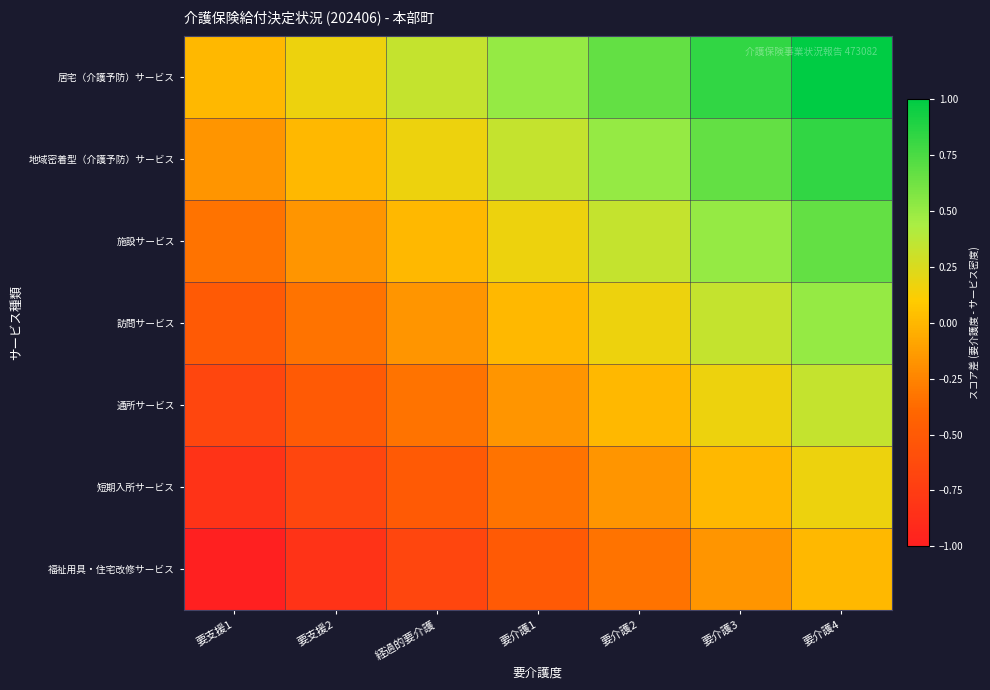

Which category has the lowest value across all series?

要支援1